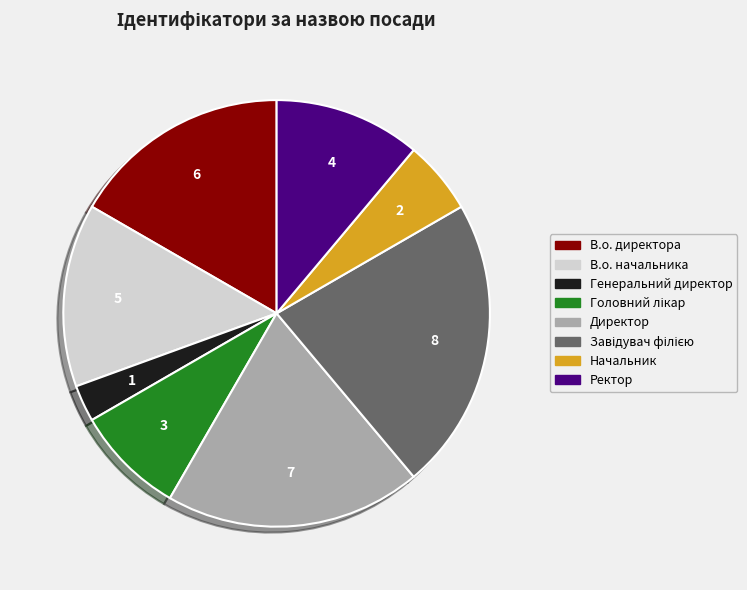

What is the smallest slice in the pie chart?

Генеральний директор